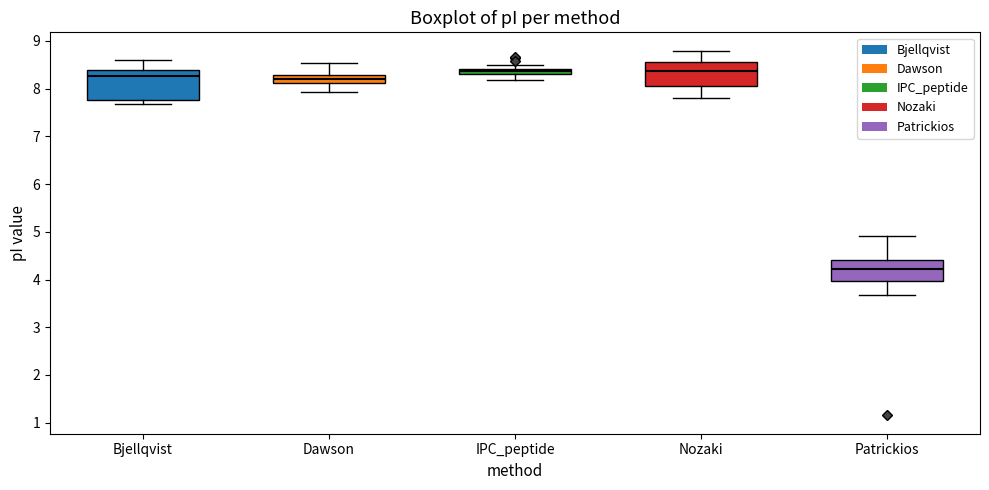

Where does the median line of the box for Bjellqvist sit on the y-axis? The values are not printed on the chart, so give them approximately, as read against the axis.

8.3